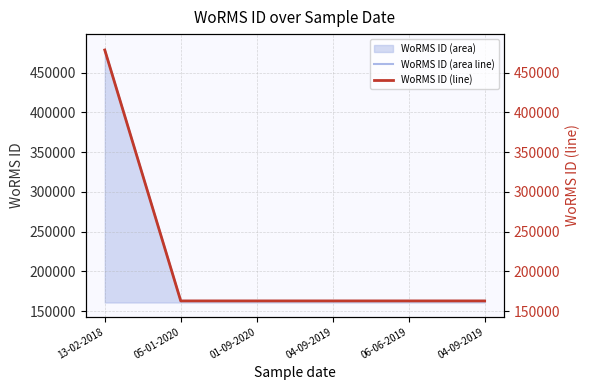

True or false: WoRMS ID (line) and WoRMS ID (area line) intersect in this chart.

False